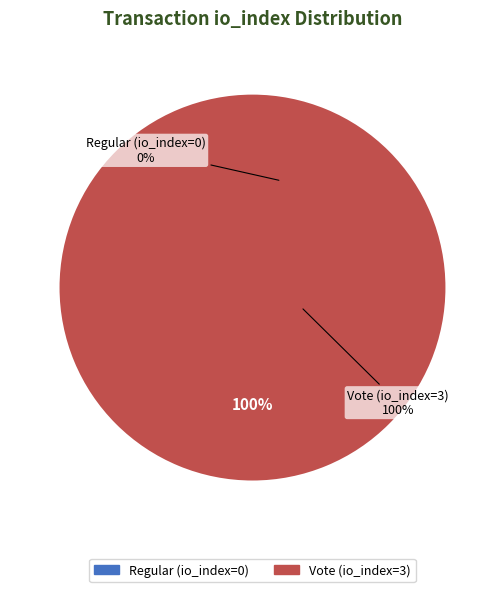

To the nearest percent, what percentage of the pie is Vote (io_index=3)?

100%